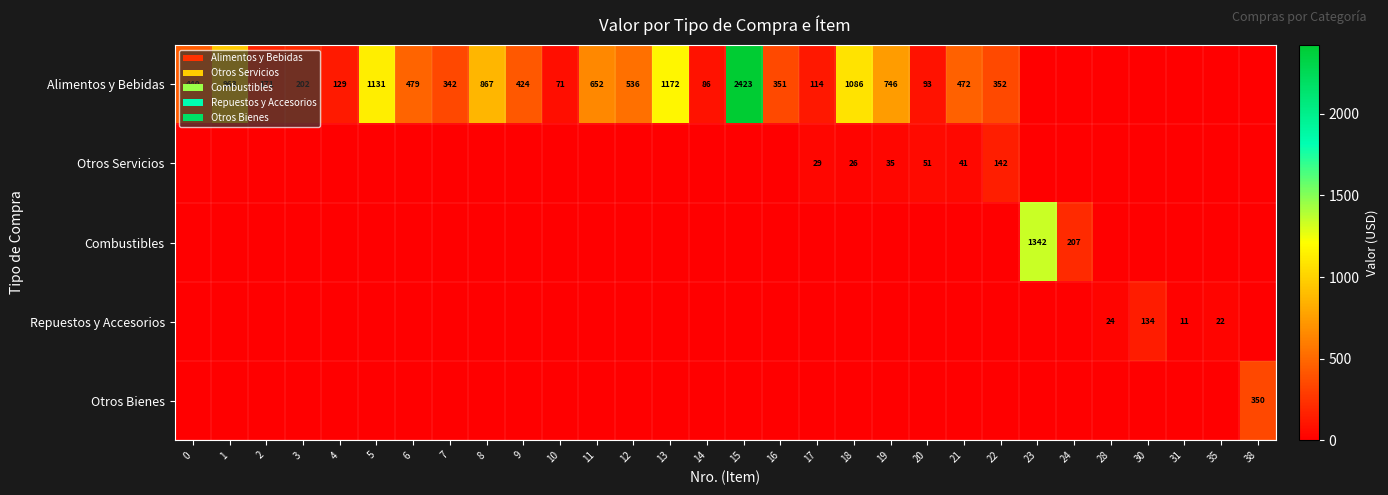

Between 19 and 30, which is larger?

19